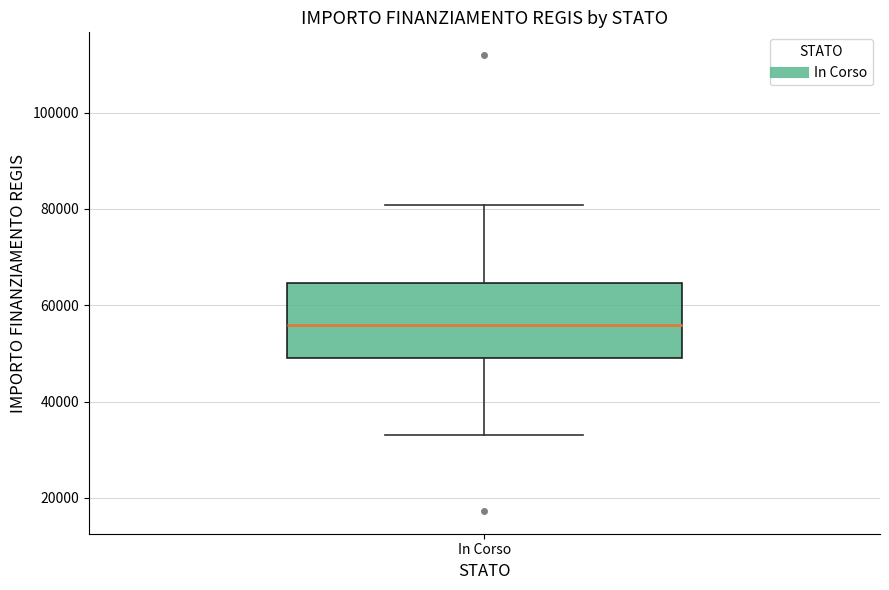

Read this box plot against the y-axis: the position of the median line, the range covered by the box, and the ends of both whiskers. The values are not printed on the chart, so give them approximately, as read against the axis.

median 56000, box 50000 to 64000, whiskers 32000 to 80000